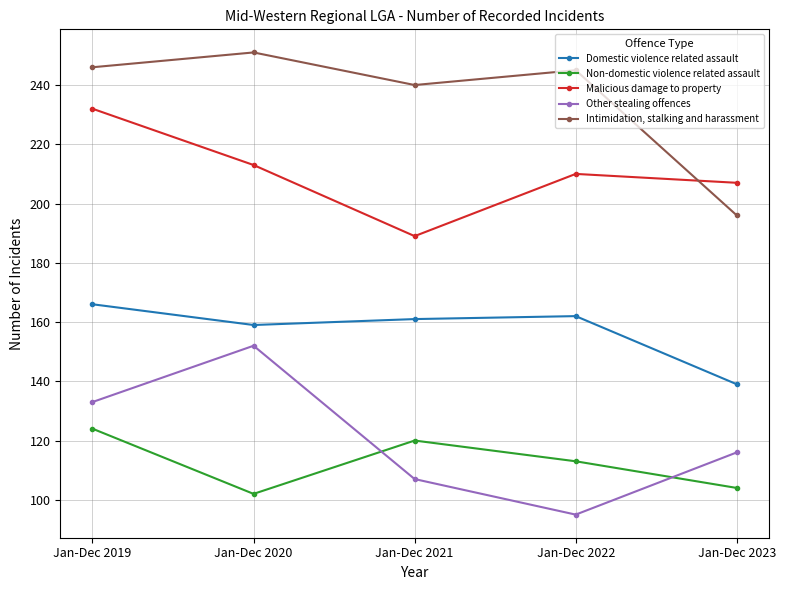

Is the value of Domestic violence related assault at Jan-Dec 2023 greater than the value of Other stealing offences at Jan-Dec 2020?

No